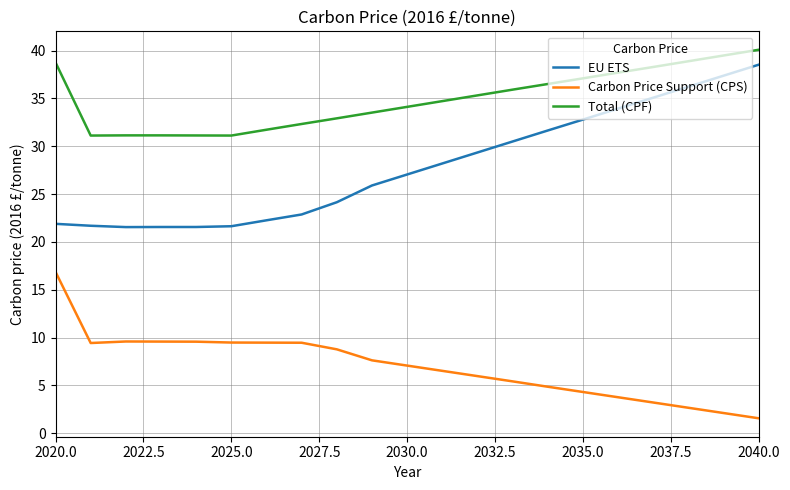

What are all the series names shown in the legend?

EU ETS, Carbon Price Support (CPS), Total (CPF)